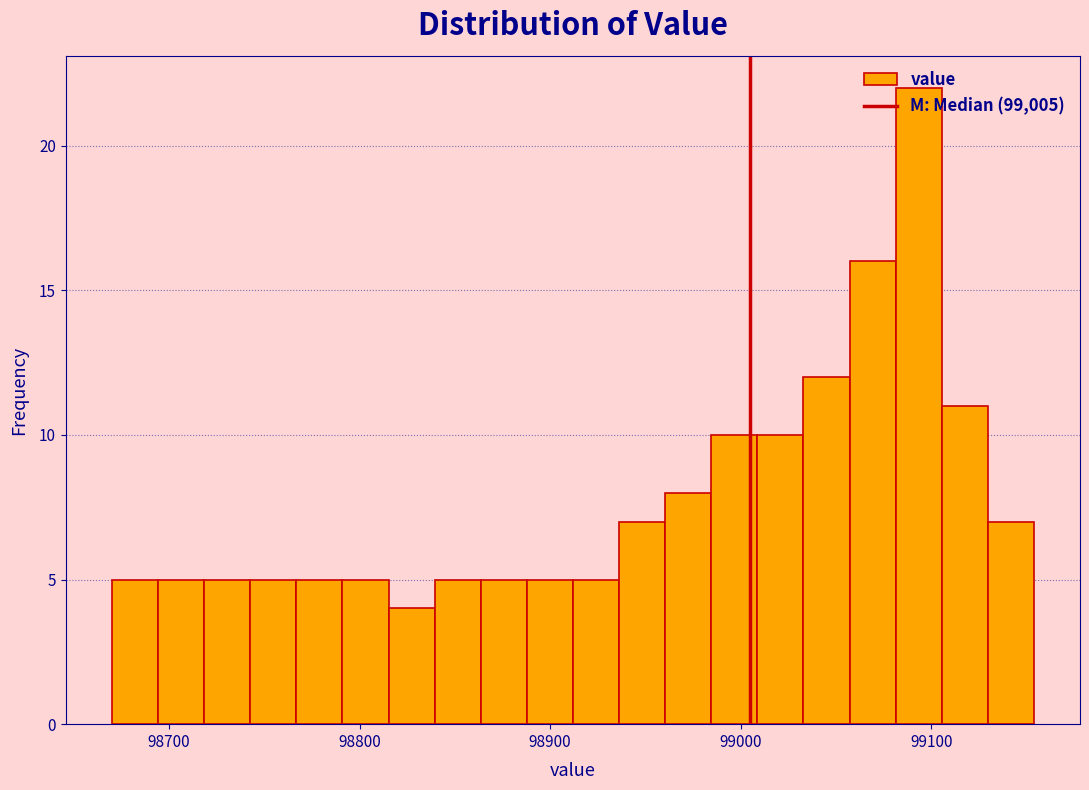

Read against the x-axis, roughly where is the centre of the tallest bar?

99090